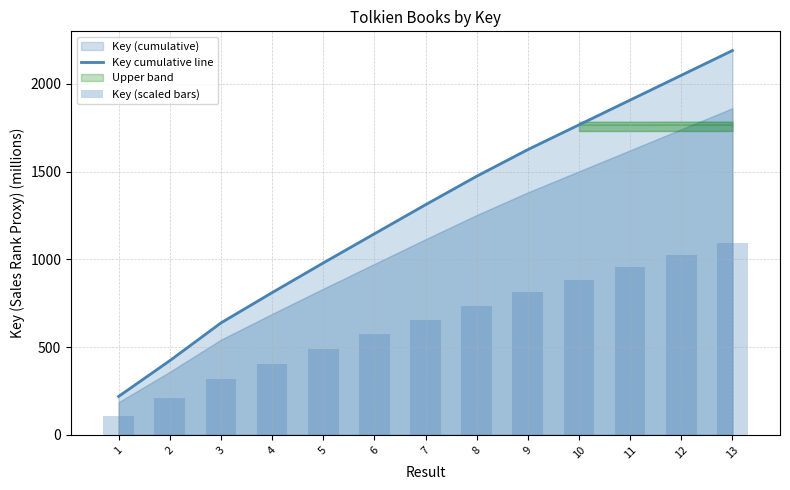

What is the average value of the Key cumulative line series?

1271.7